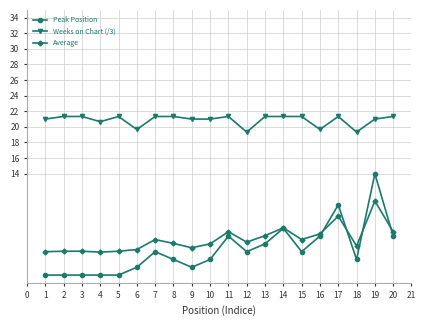

What is the greatest value displayed?

21.3